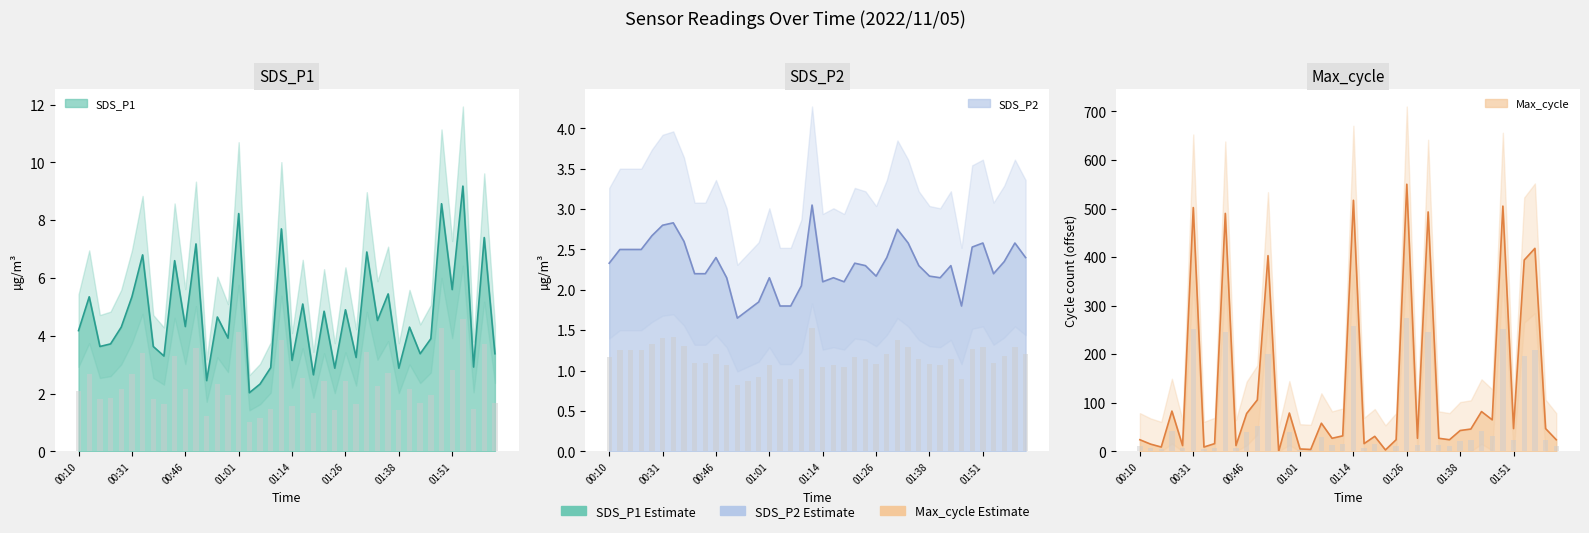

The value of SDS_P2 at 00:46 is 2.4. True or false?

True